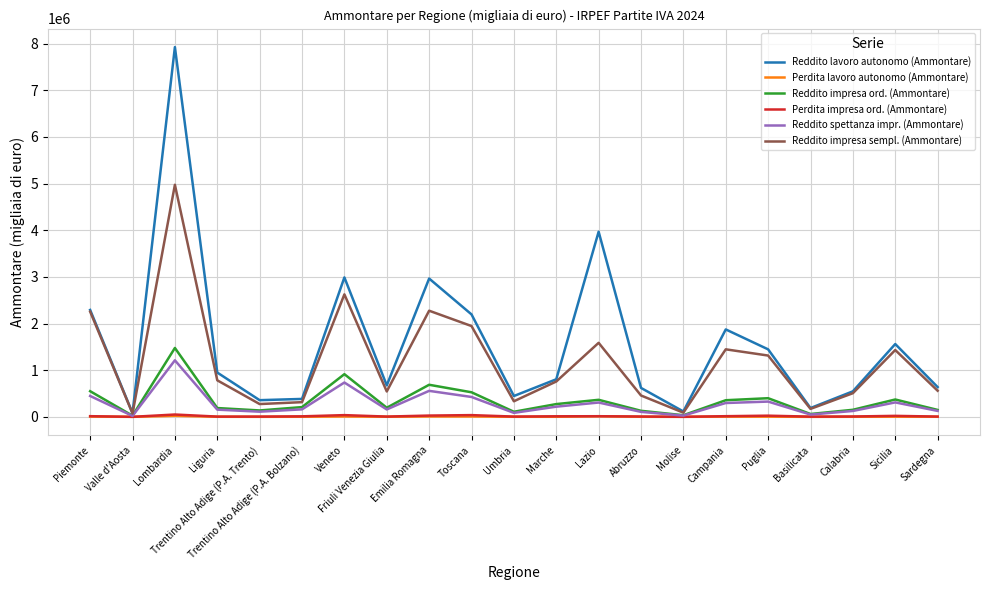

What is the average value of the Perdita lavoro autonomo (Ammontare) series?

4584